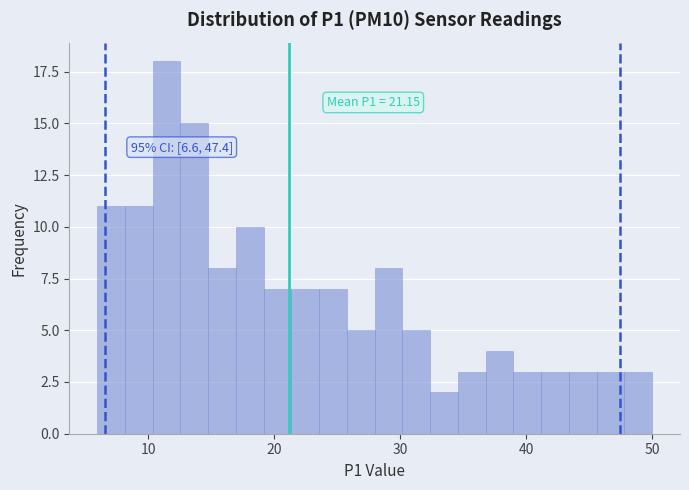

Around what value on the x-axis is the tallest bar? Give the approximate position of its centre, as read against the axis.

11